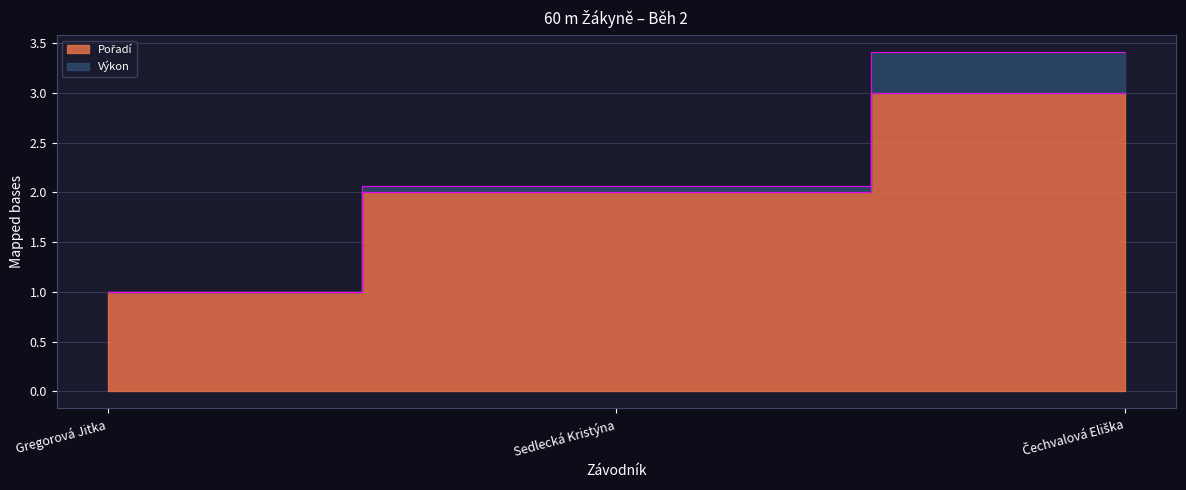

What is the value of the 3rd point from the left?

3